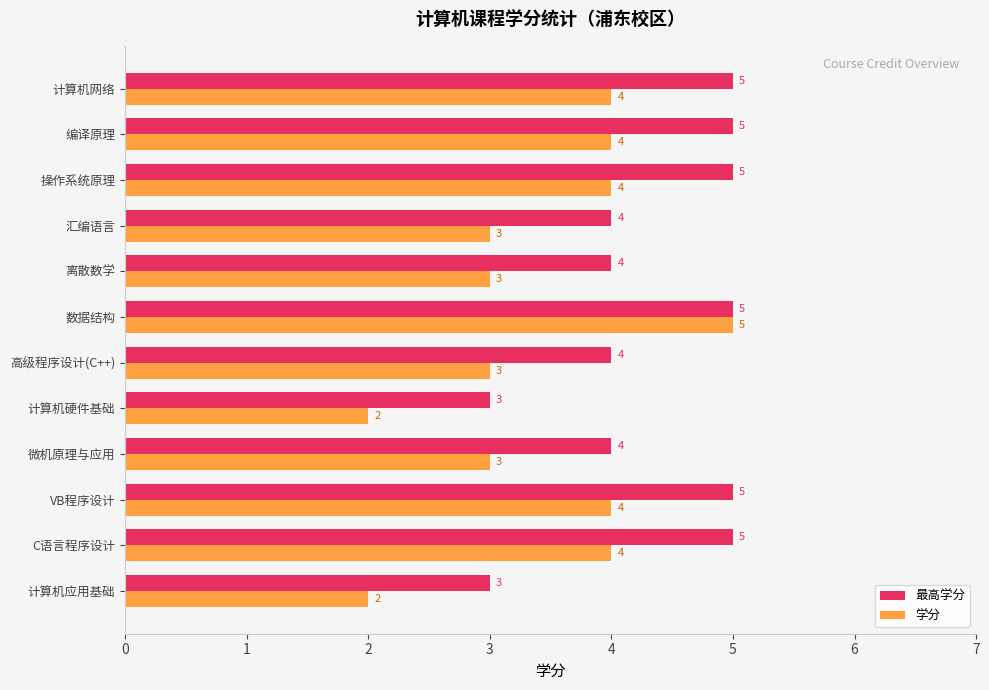

Read the 学分 value at 计算机网络.

4